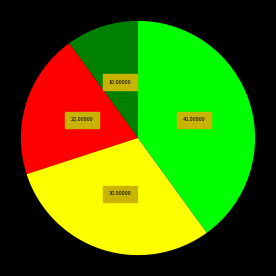

Does any single category account for the majority?

No